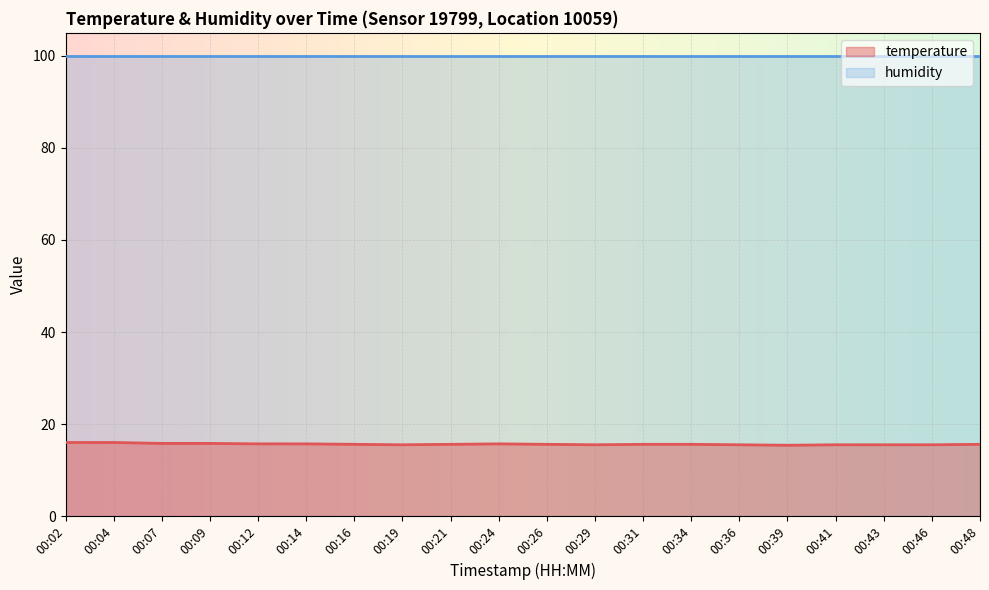

How many interior local peaks (higher than both neighbors) does the data have?

1